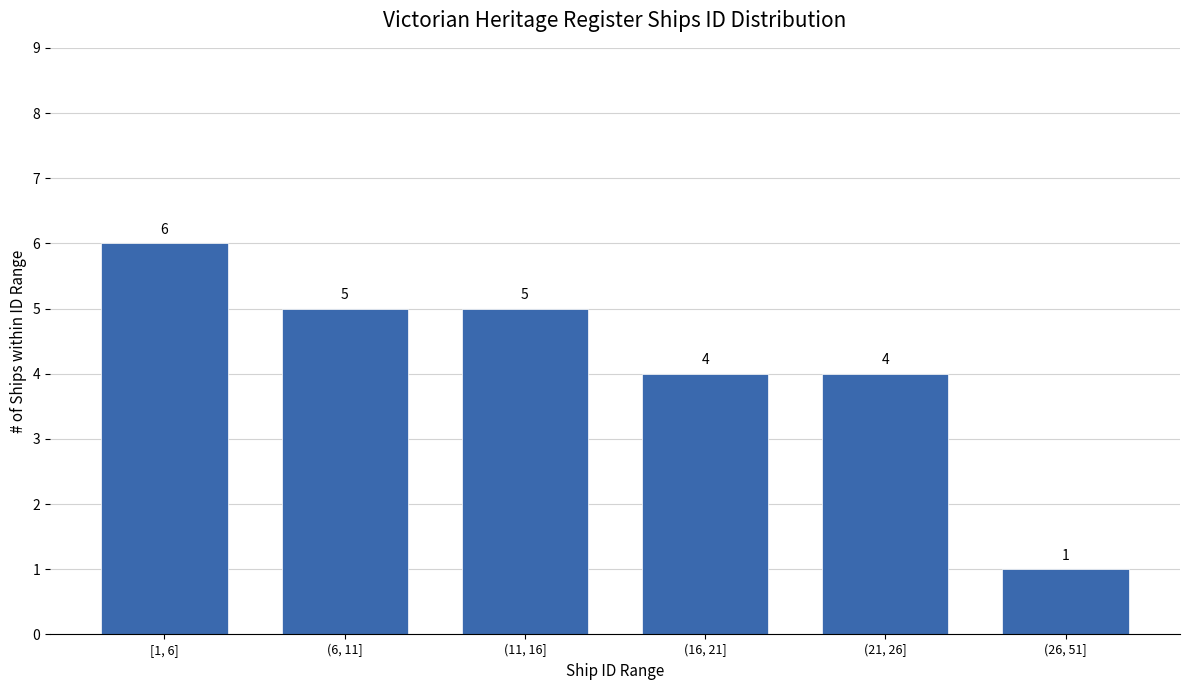

Reading right to left, list all the values displayed in this chart.

(26, 51]=1	(21, 26]=4	(16, 21]=4	(11, 16]=5	(6, 11]=5	[1, 6]=6